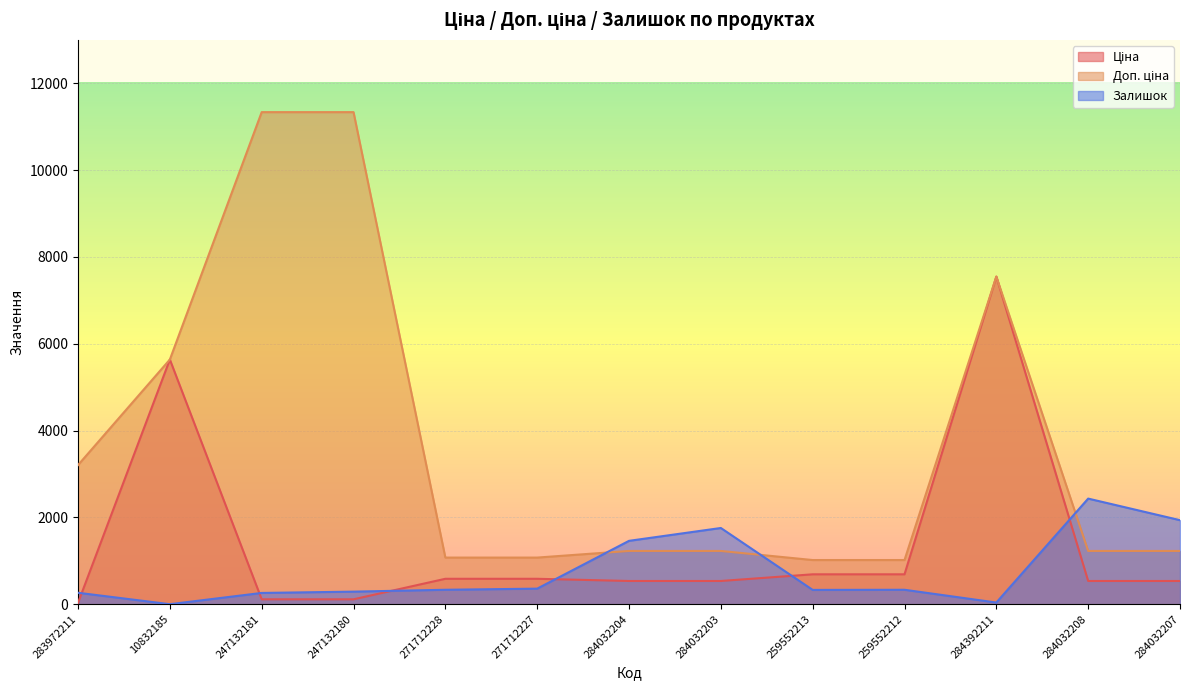

How many data points in Доп. ціна are above 1227?

9